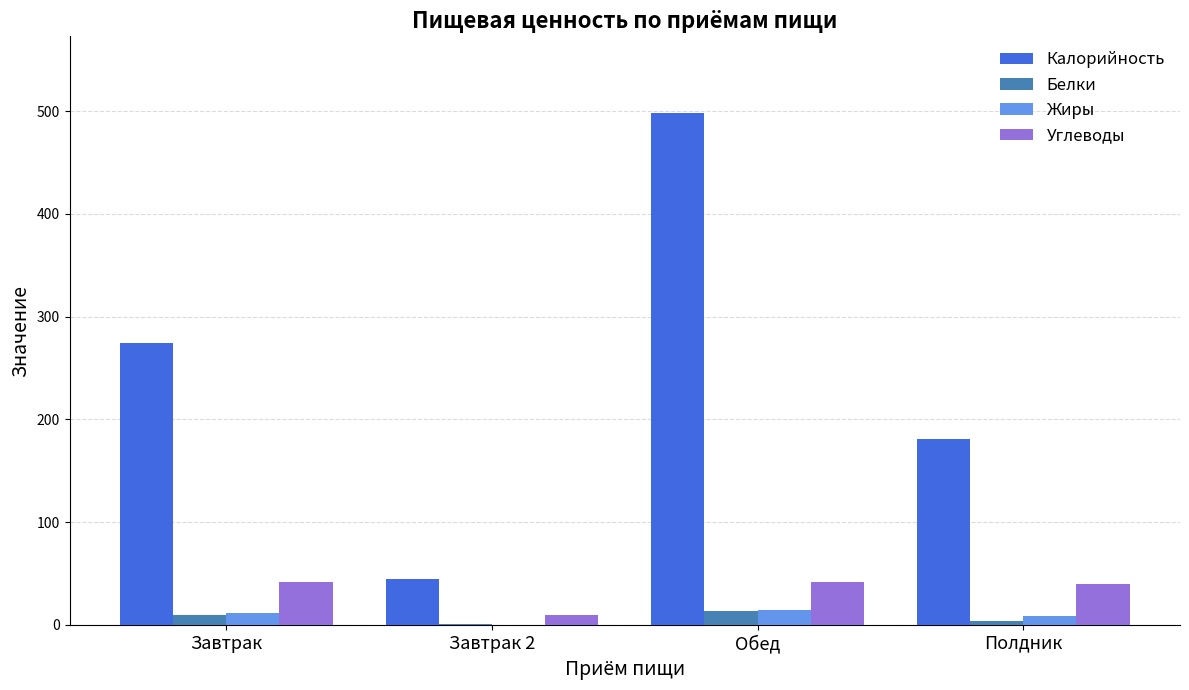

What is the sum of all Углеводы values?

133.5